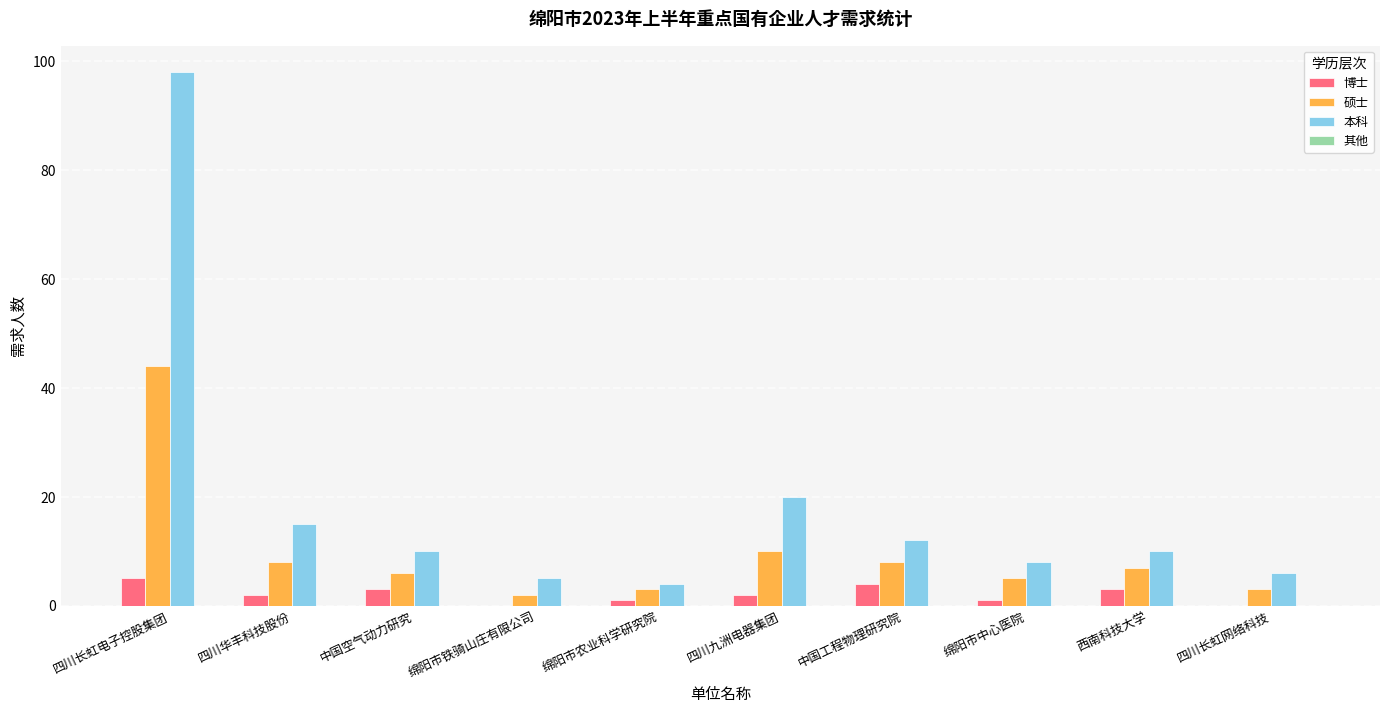

Which series changed the most between 四川华丰科技股份 and 绵阳市农业科学研究院?

本科